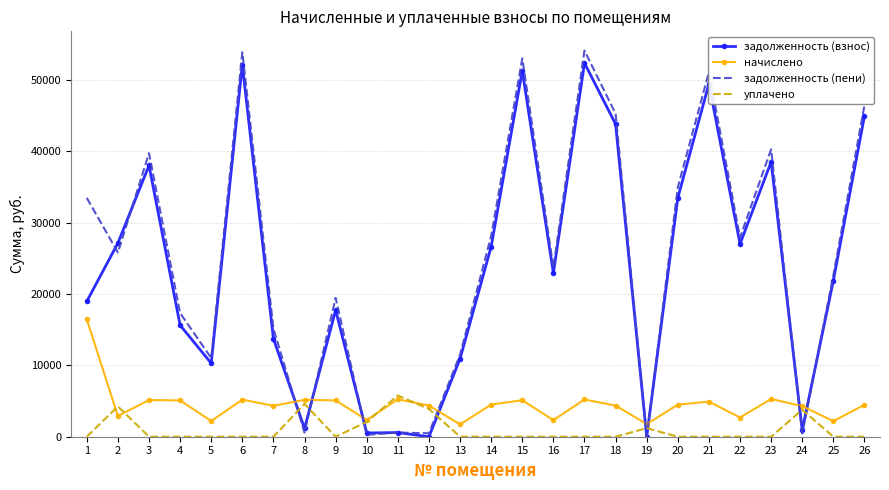

What is the sum of the задолженность (пени) values at 26 and 2?

72231.9